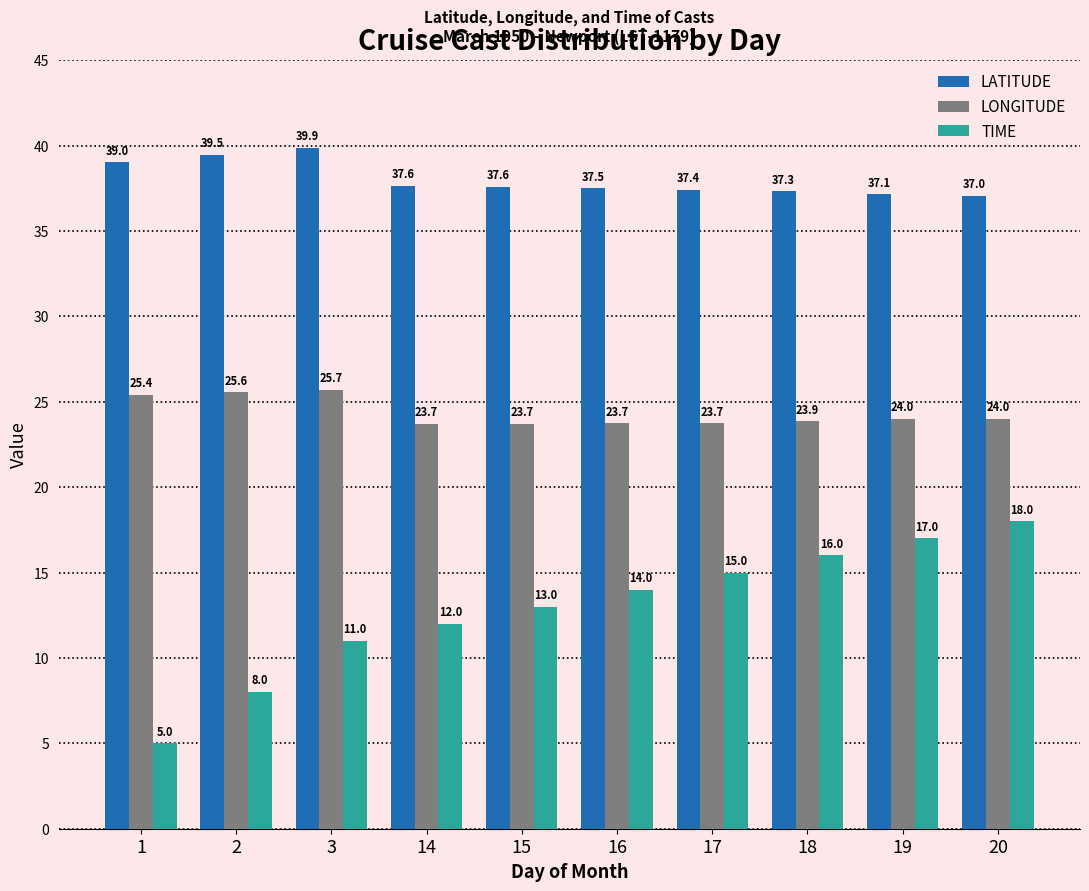

Rank the series by their maximum value, from lowest to highest.

TIME, LONGITUDE, LATITUDE